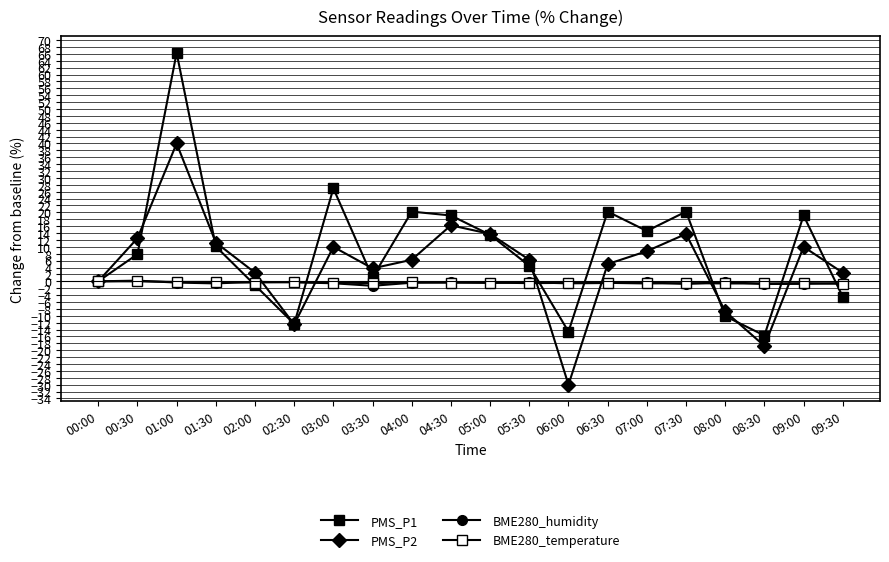

How many lines are shown in the chart?

4